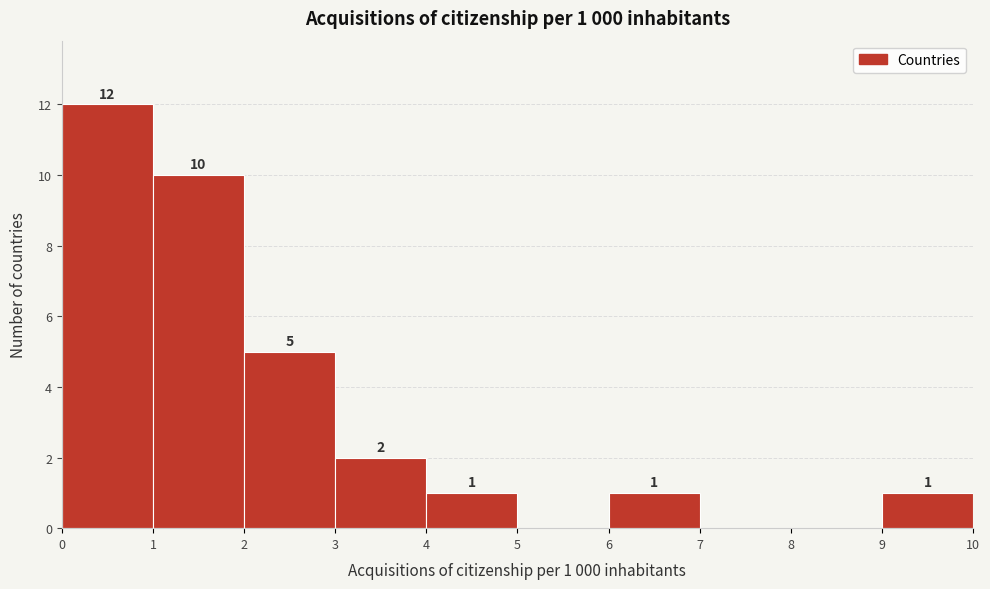

Which range on the x-axis has the tallest bar?

0 to 1